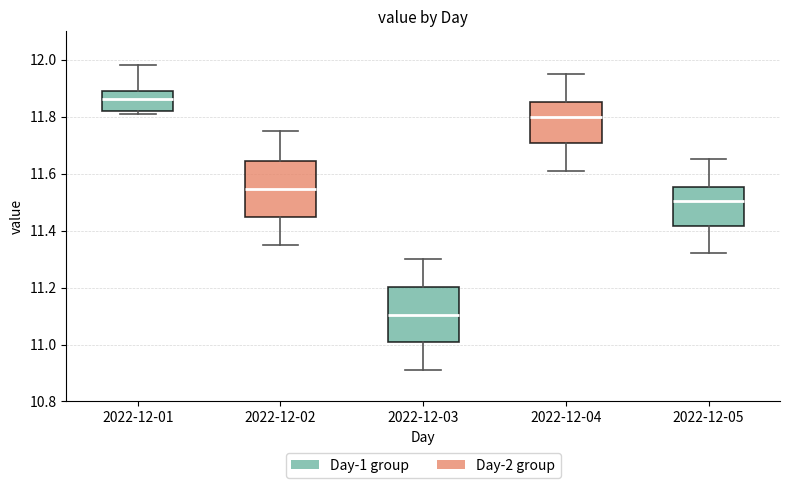

Where is the upper edge of the box for 2022-12-03 on the y-axis? The values are not printed on the chart, so give them approximately, as read against the axis.

11.20